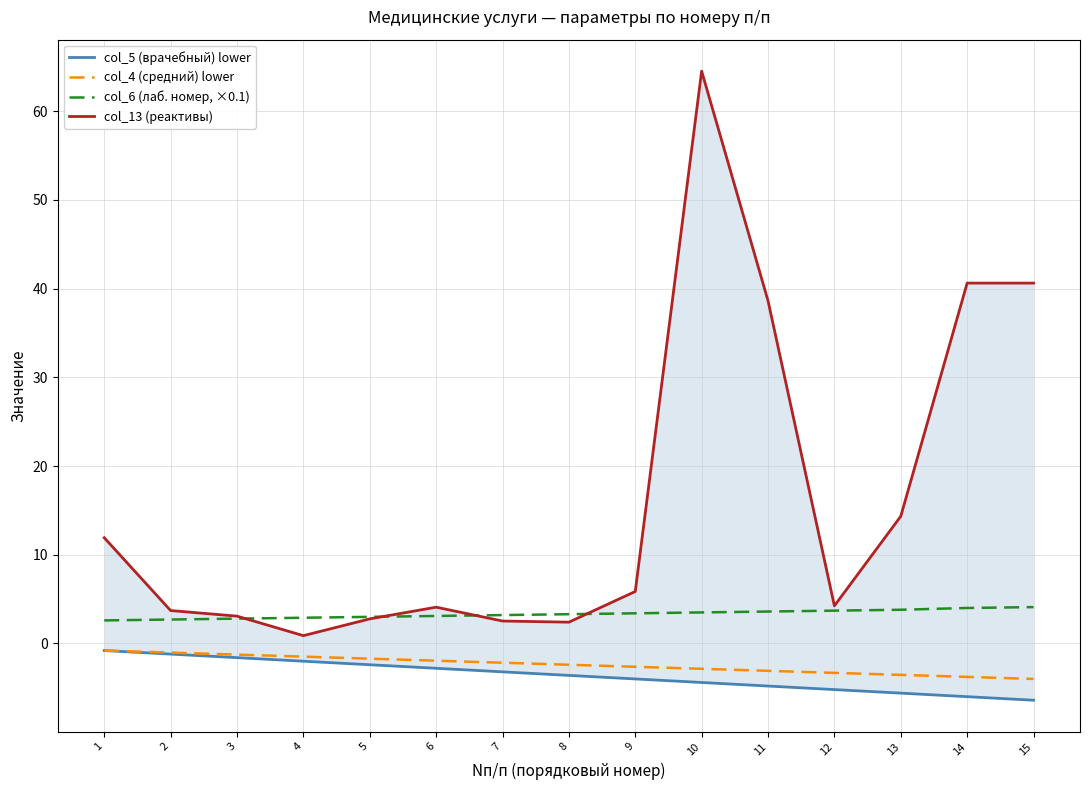

What is the value of the col_6 (лаб. номер, ×0.1) point at the 13th from the left?

3.8